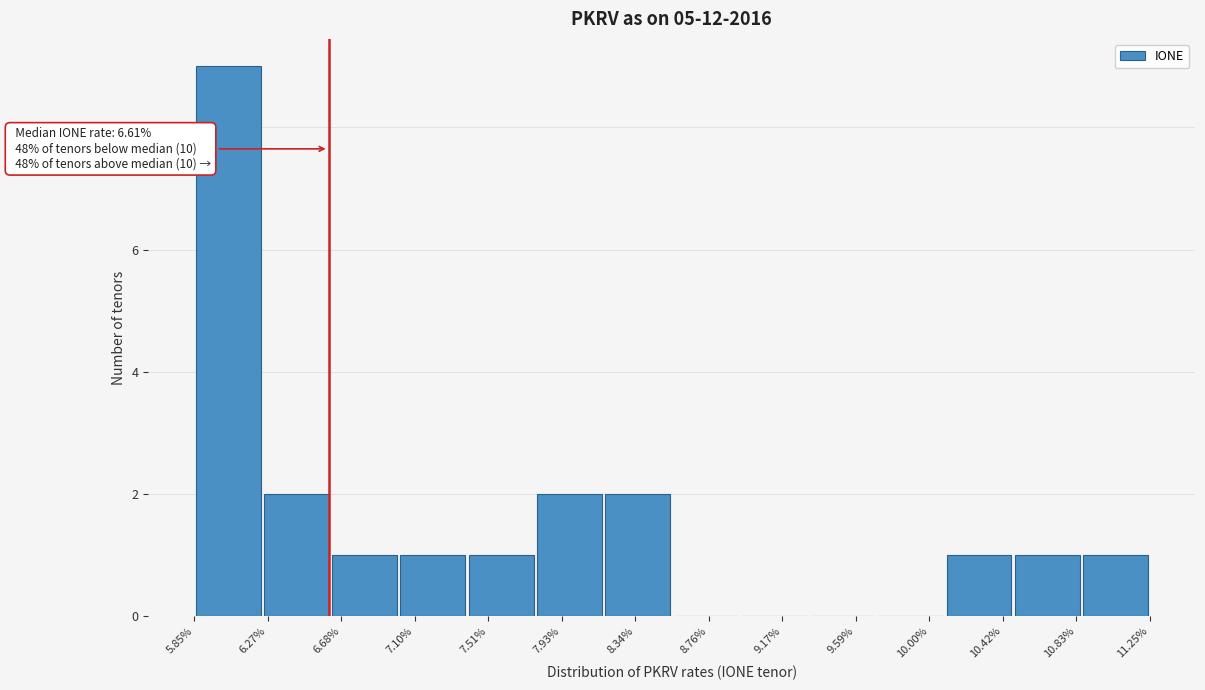

Which range on the x-axis has the tallest bar?

5.85 to 6.25